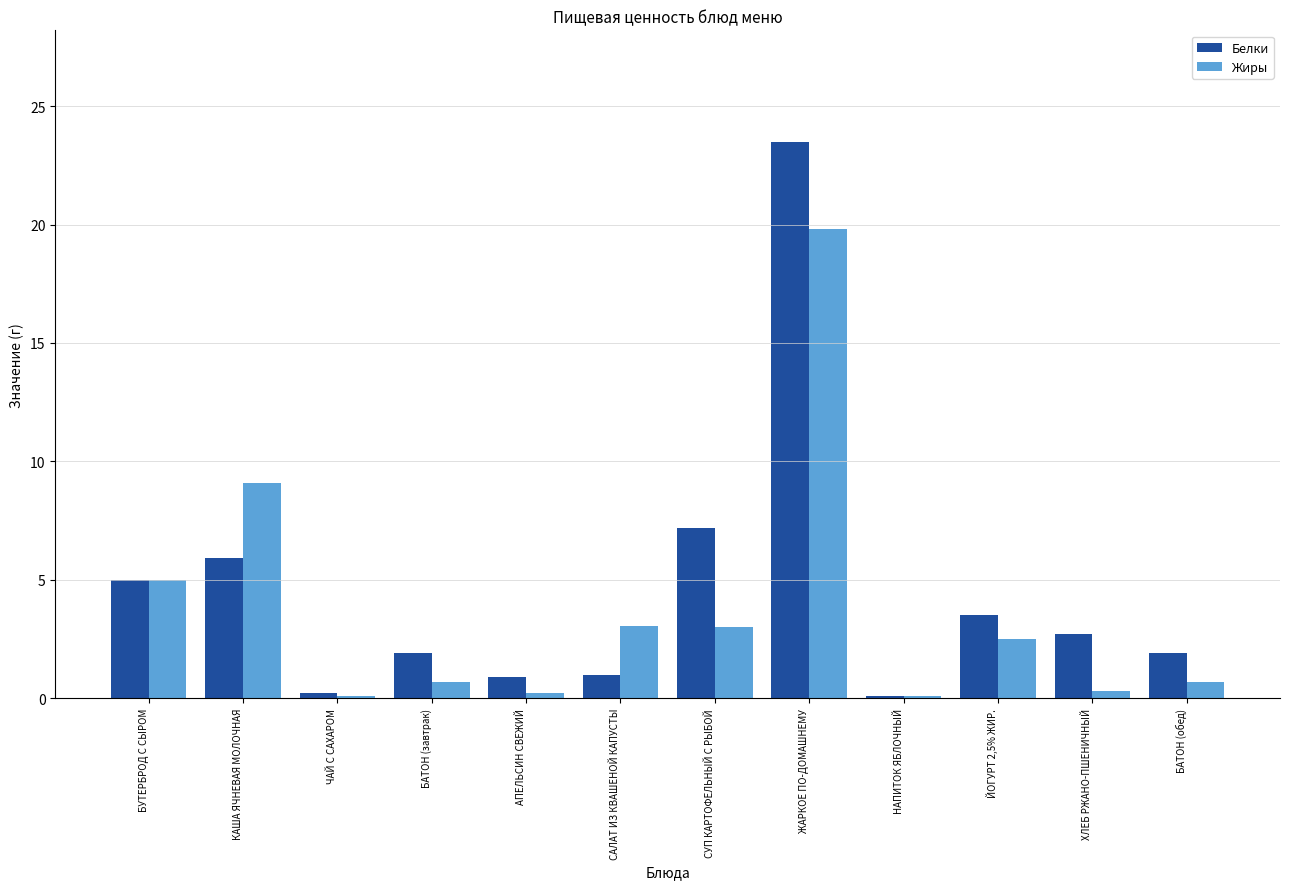

The Жиры series shows 9.1 at КАША ЯЧНЕВАЯ МОЛОЧНАЯ. True or false?

True